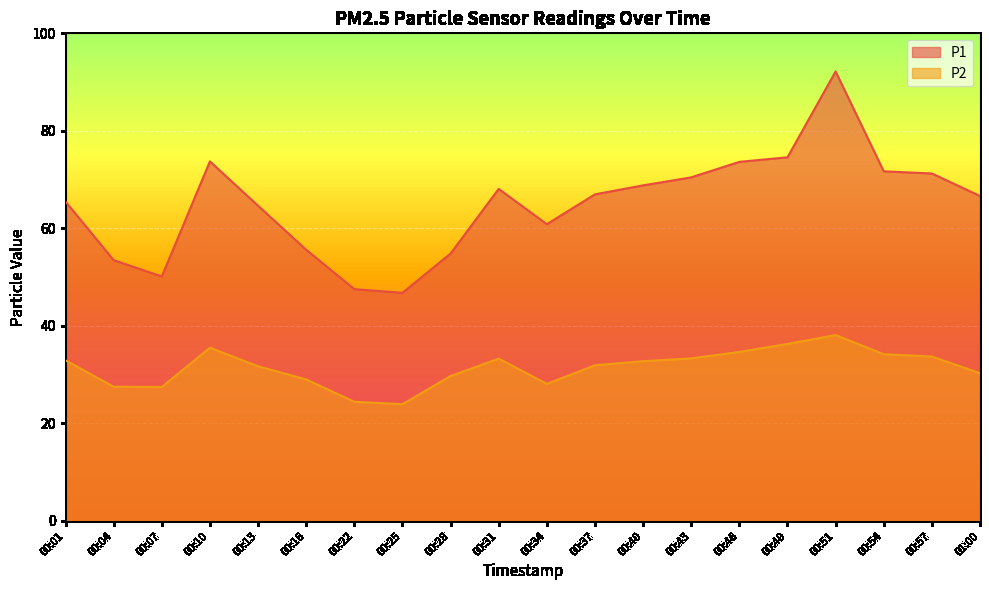

What is the total value across all series at 00:54?

105.9